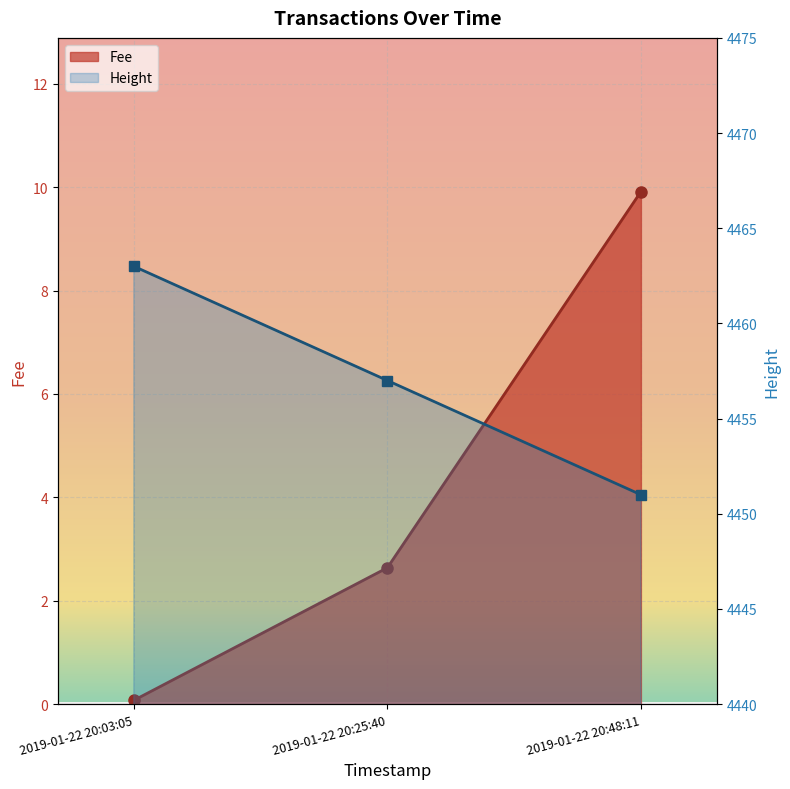

How many data points does each series have?

3